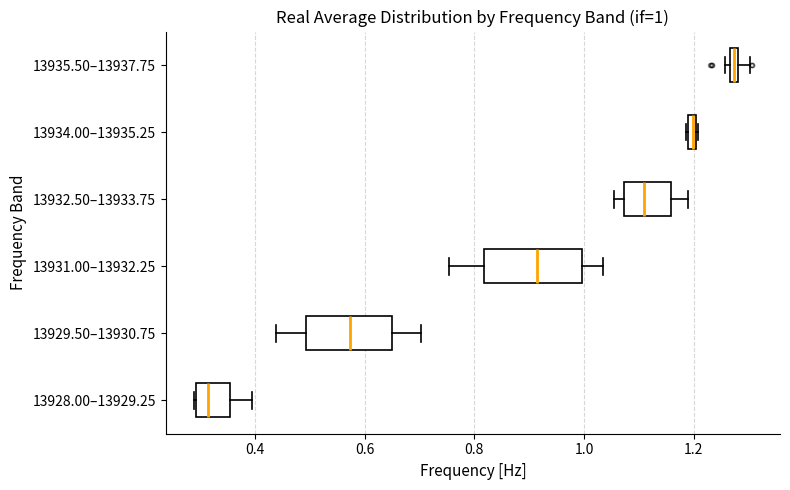

Which box has the furthest to the right median line?

13935.50–13937.75